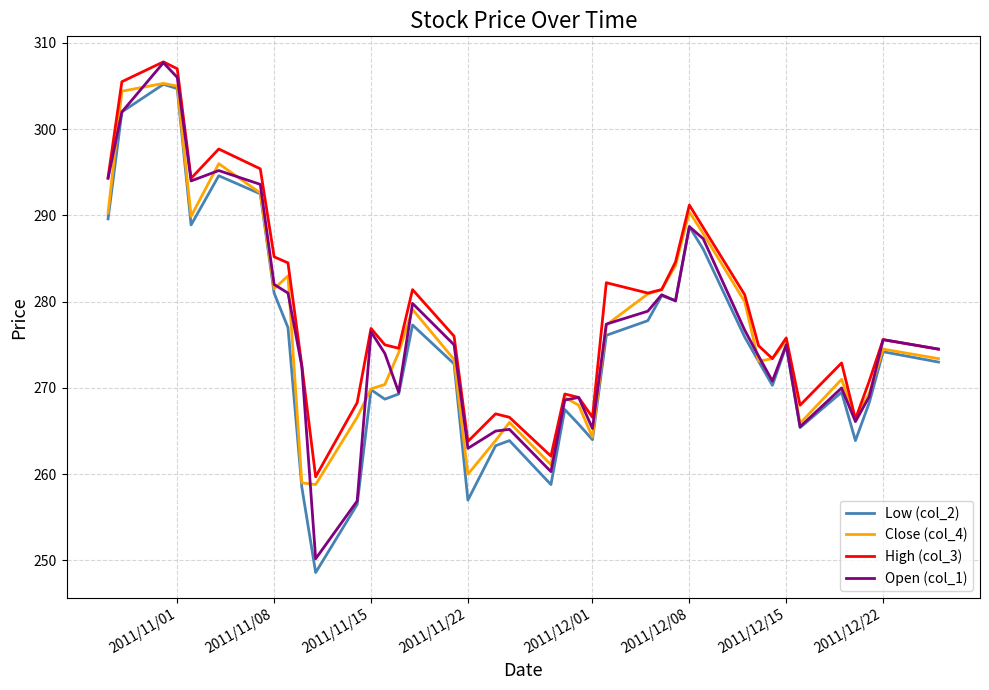

Count the number of categories in the chart.

40